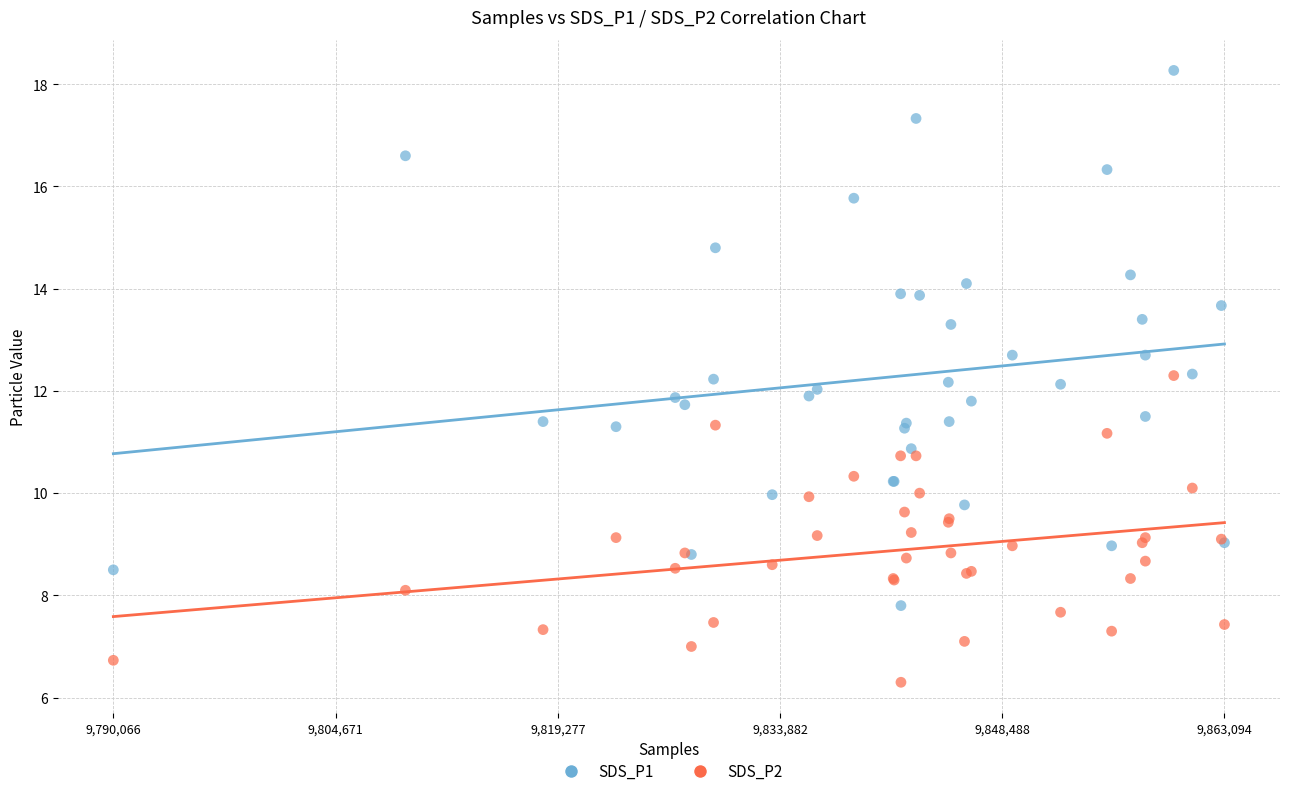

Which series contains the highest Y value?

SDS_P1